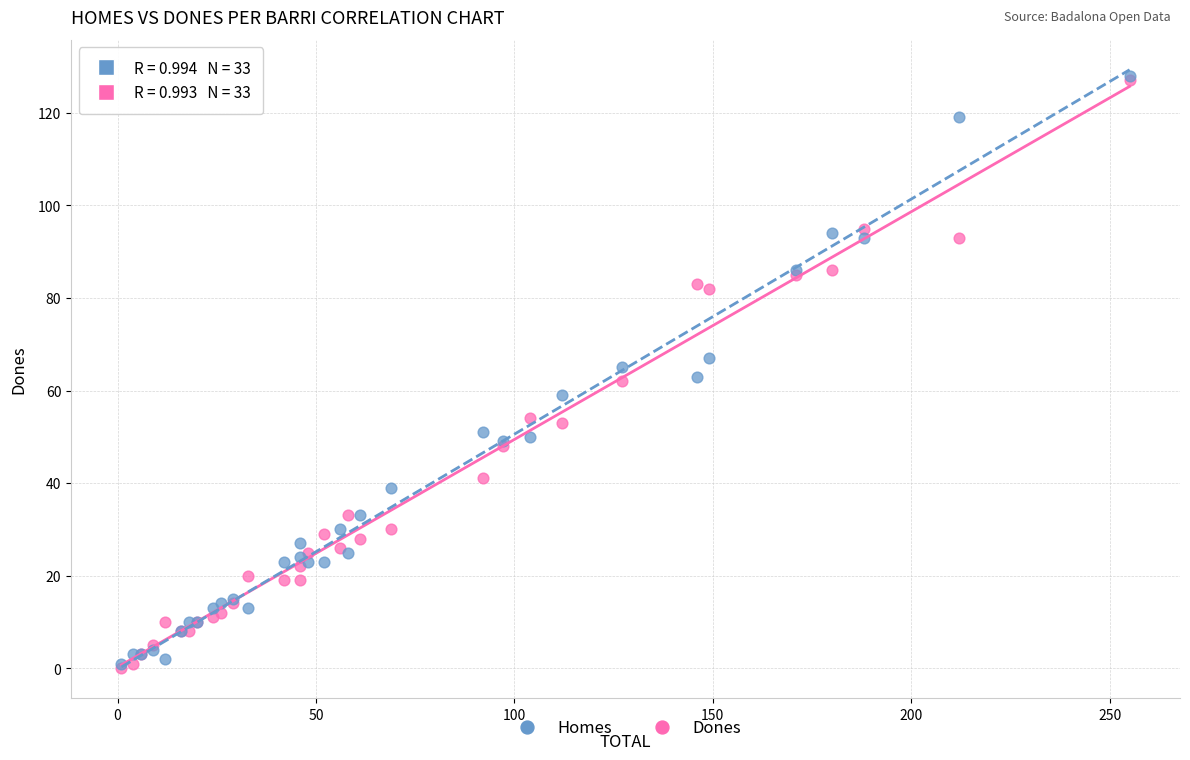

What are all the series names shown in the legend?

Homes, Dones